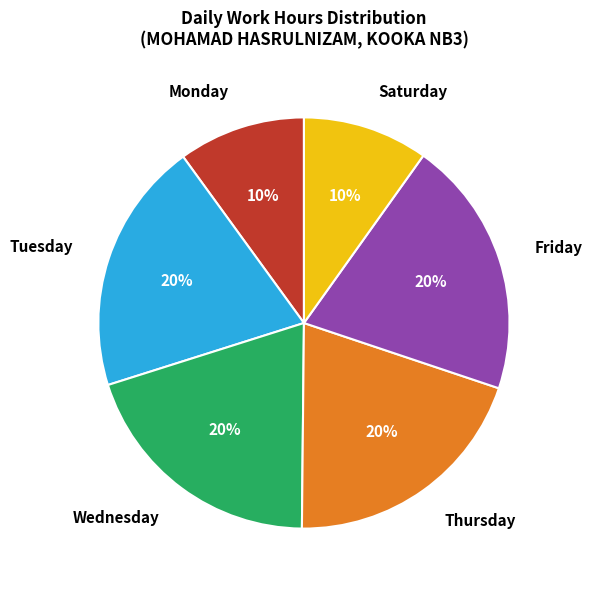

To the nearest percent, what is the combined percentage of Thursday and Saturday?

30%